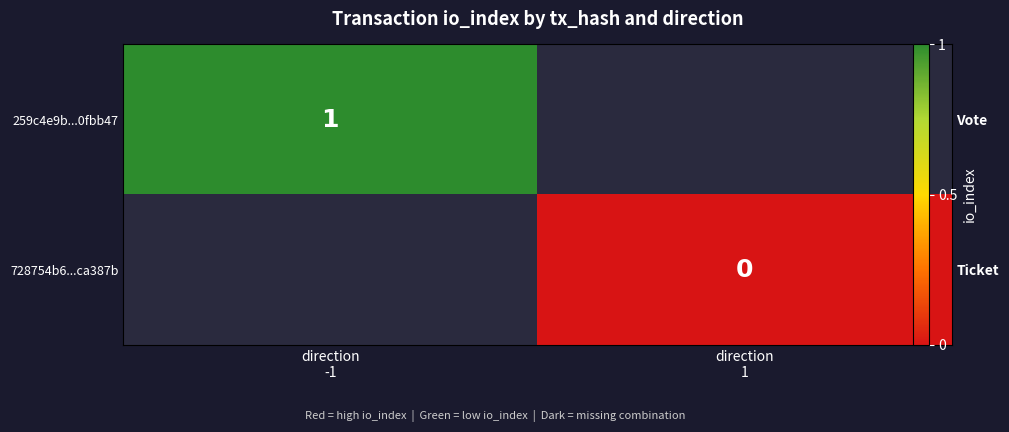

The value of 259c4e9b...0fbb47 at direction -1 is 1.7. True or false?

False